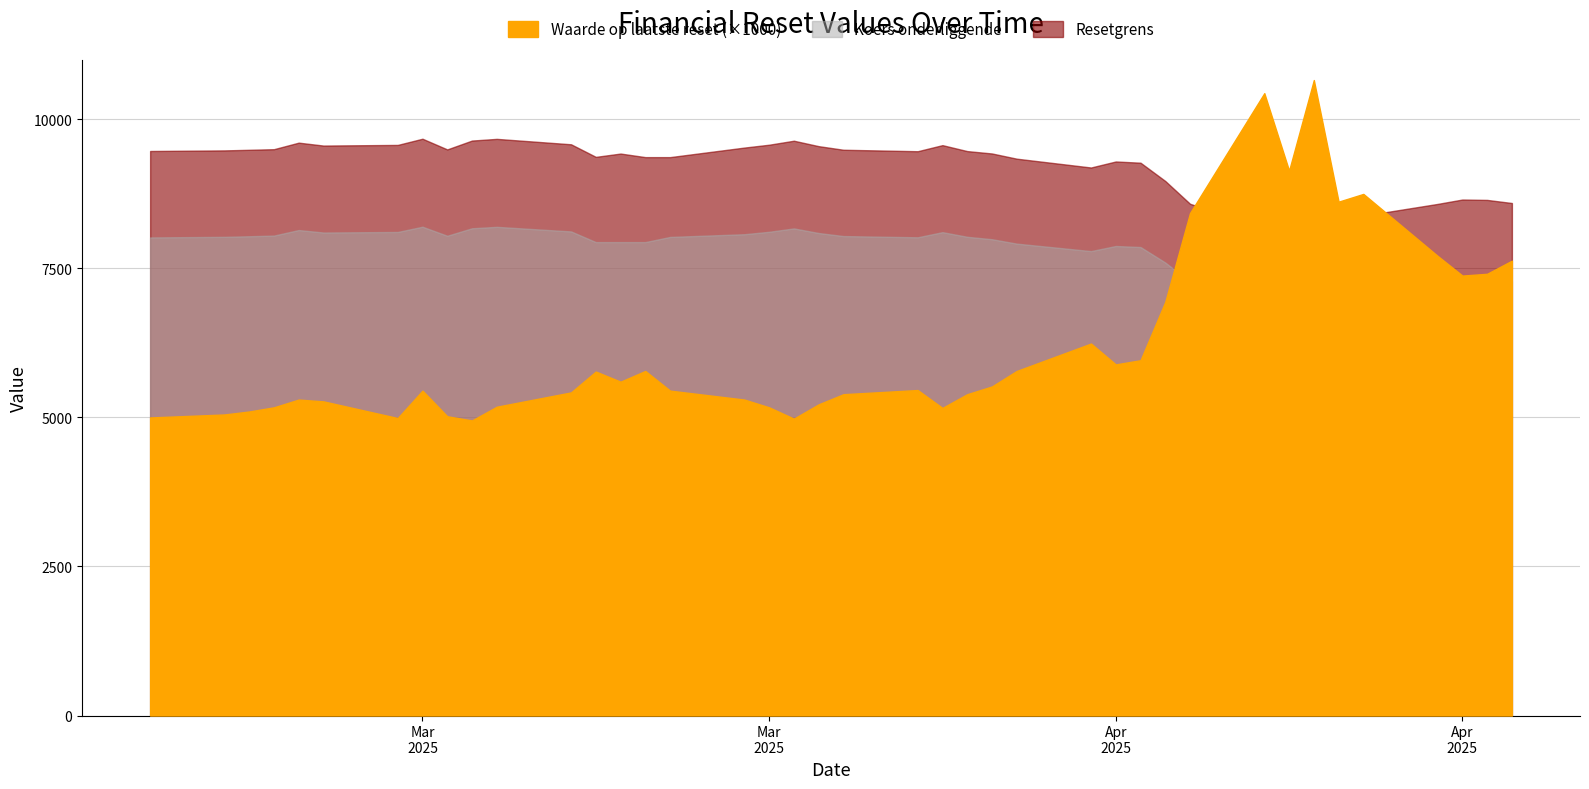

Which series has the largest total across all categories?

Resetgrens